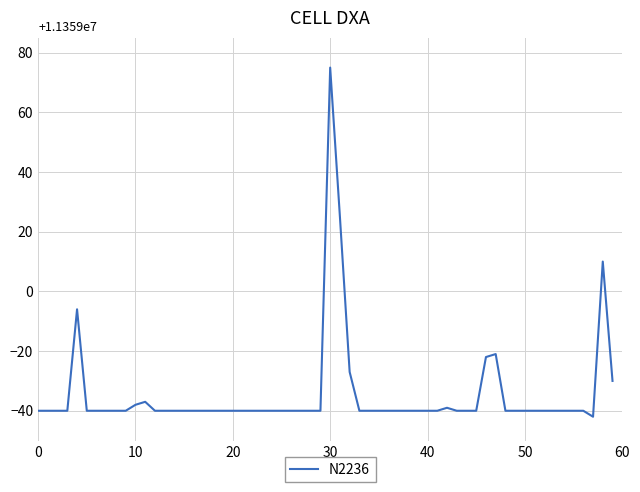

What is the greatest value displayed?

75